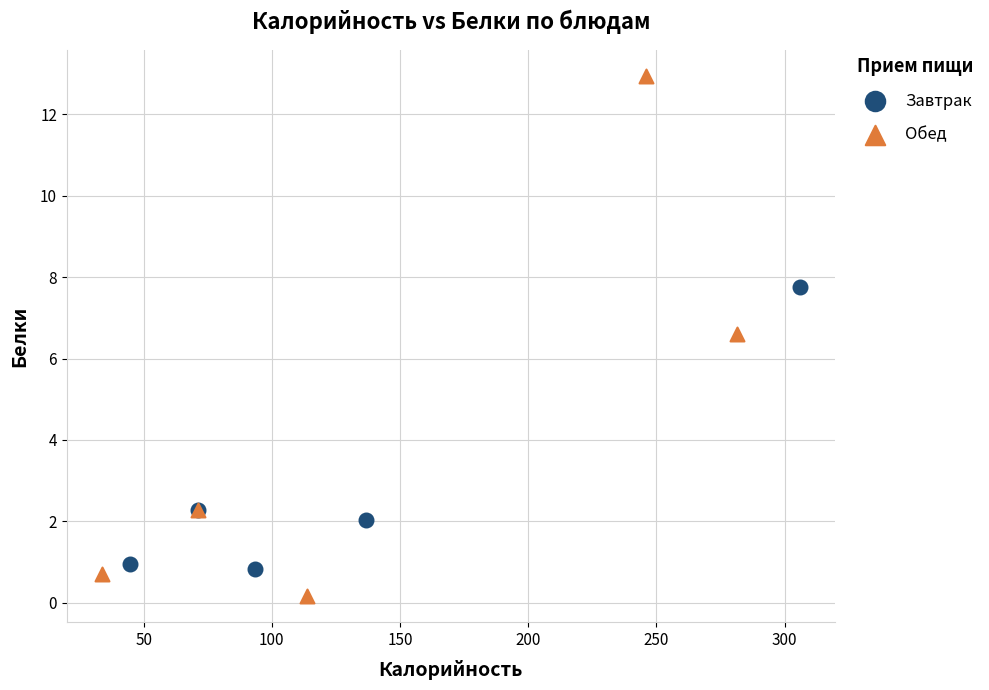

Which series contains the highest Y value?

Обед